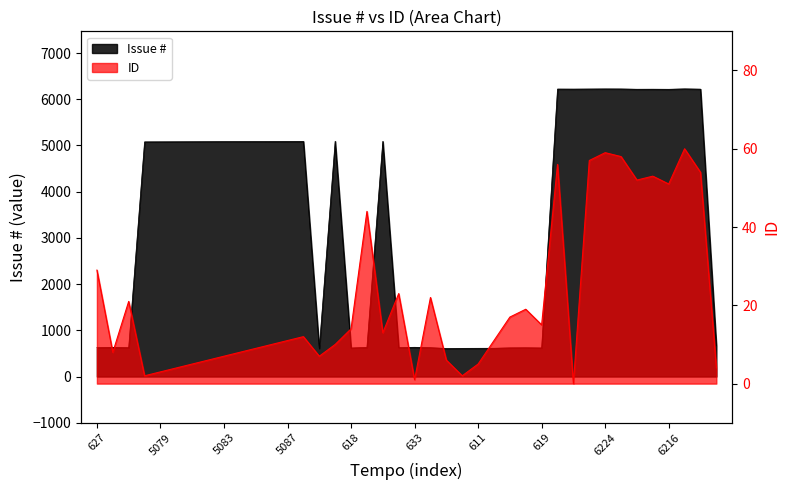

Is it true that Issue # equals 633 at 633?

True